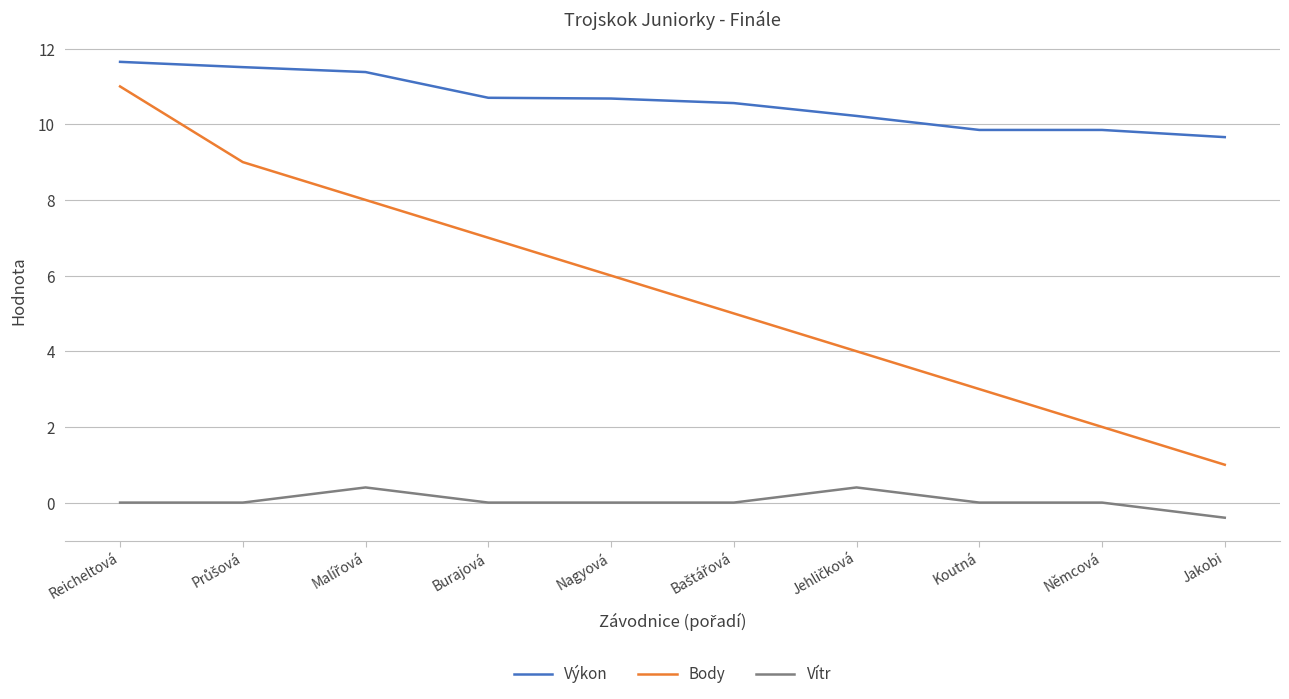

True or false: Výkon has a value of 16.1 at Němcová.

False